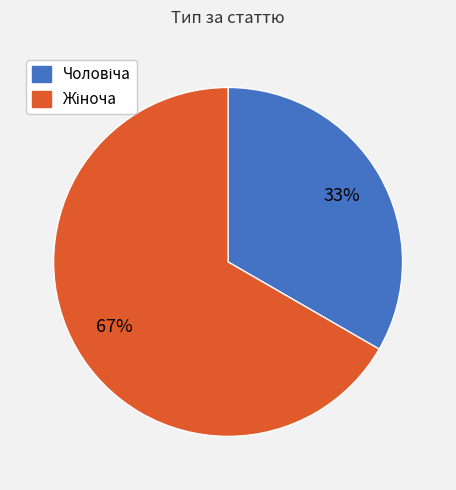

Is there a majority slice in this chart?

Yes